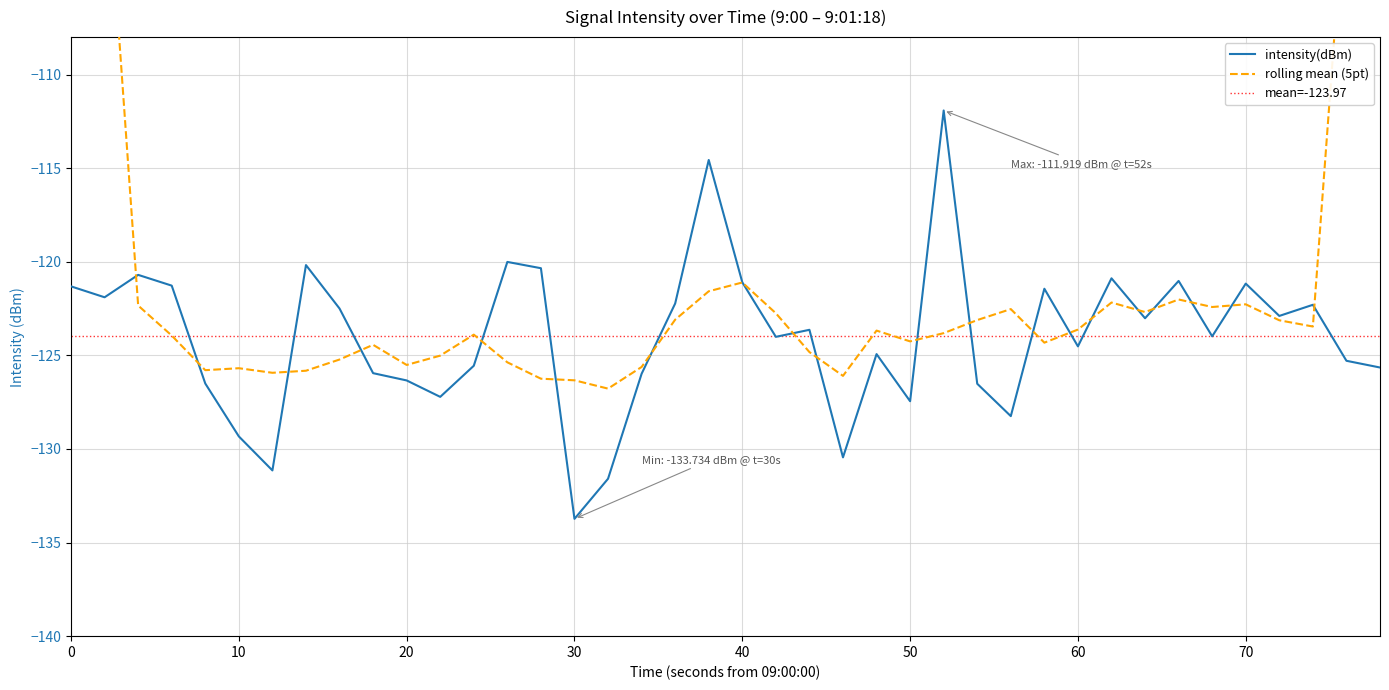

Is this an area chart (filled region under the line)?

No